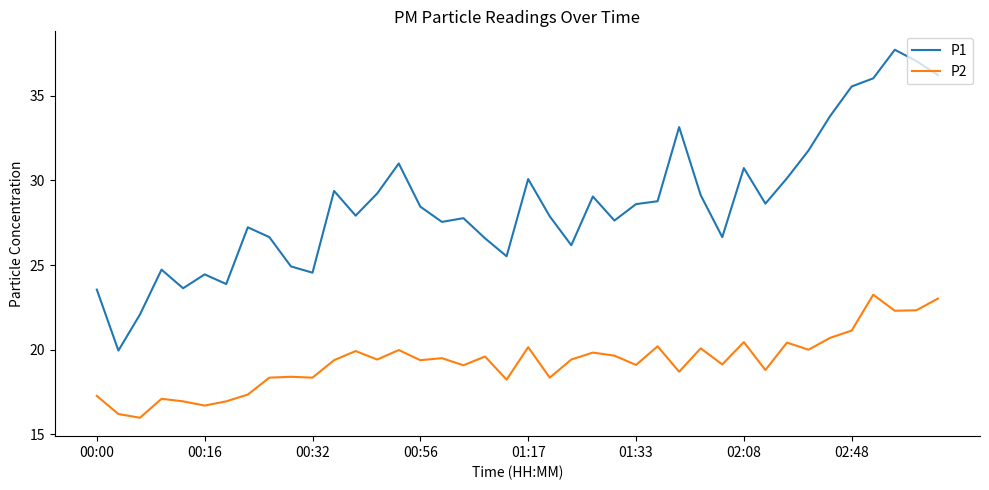

What is the maximum value for P1?

37.7